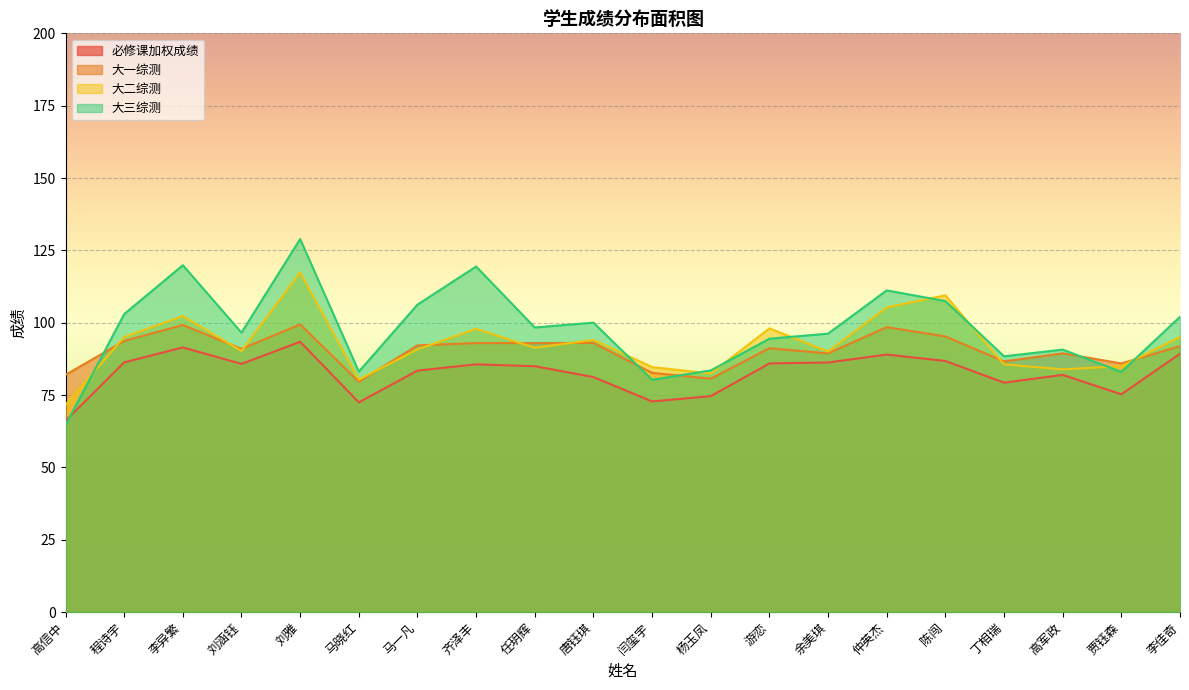

What is the label of the 13th point from the right?

齐泽丰